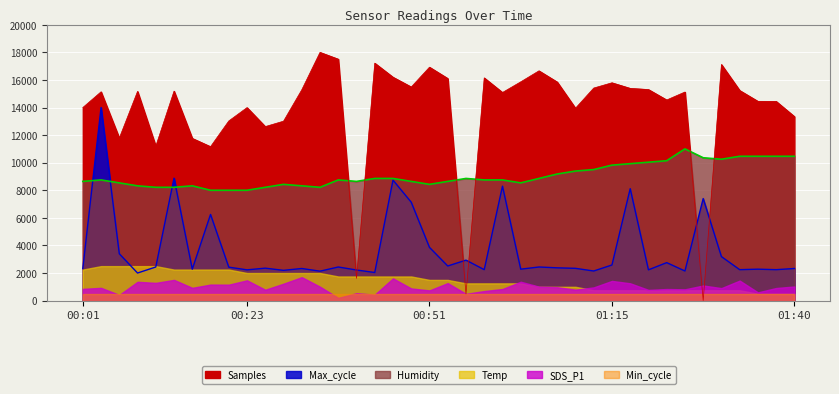

Is the value of Humidity at 01:32 greater than the value of Samples at 01:10?

No